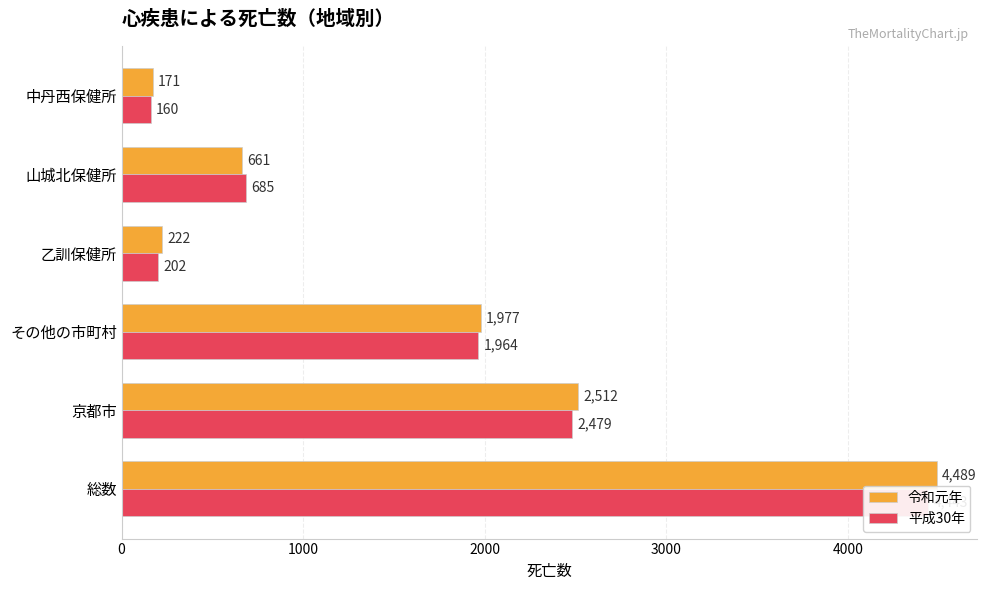

At 総数, list the series in order from largest to smallest.

令和元年, 平成30年